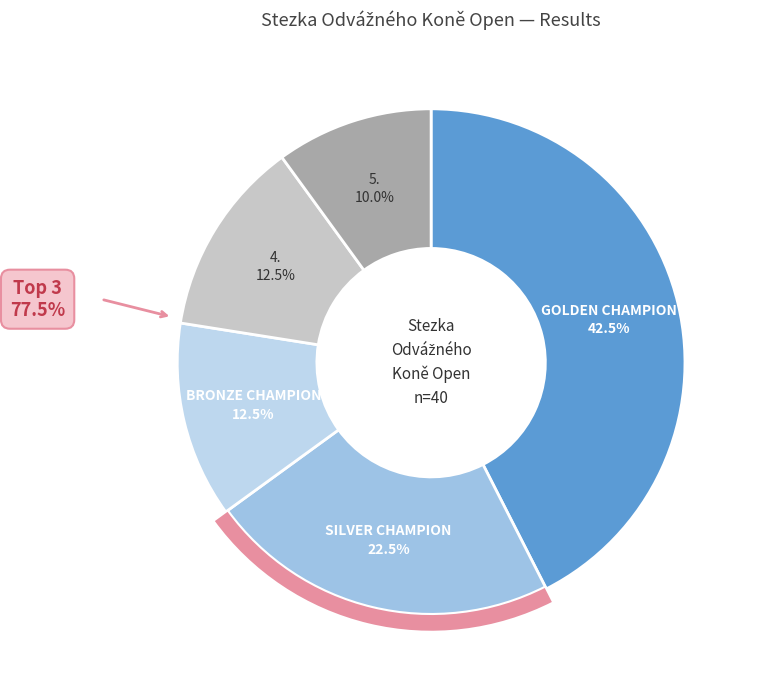

Which category has the biggest portion of the pie?

GOLDEN CHAMPION